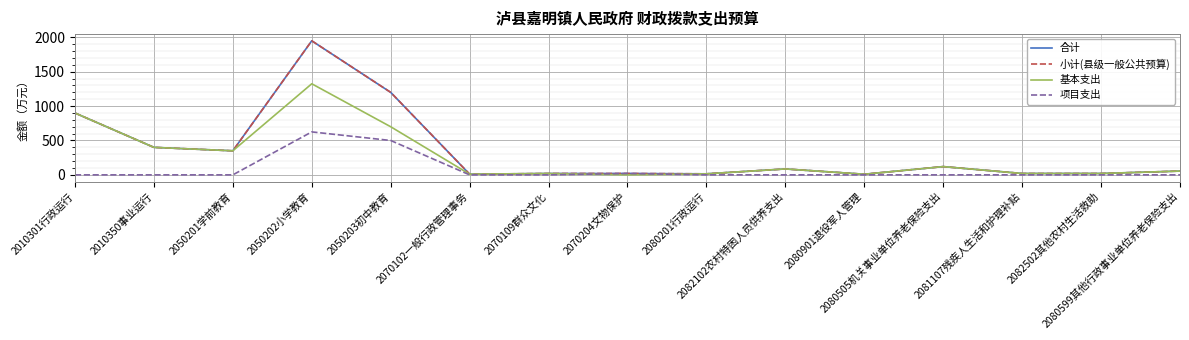

What position from the right is 2010301行政运行?

15